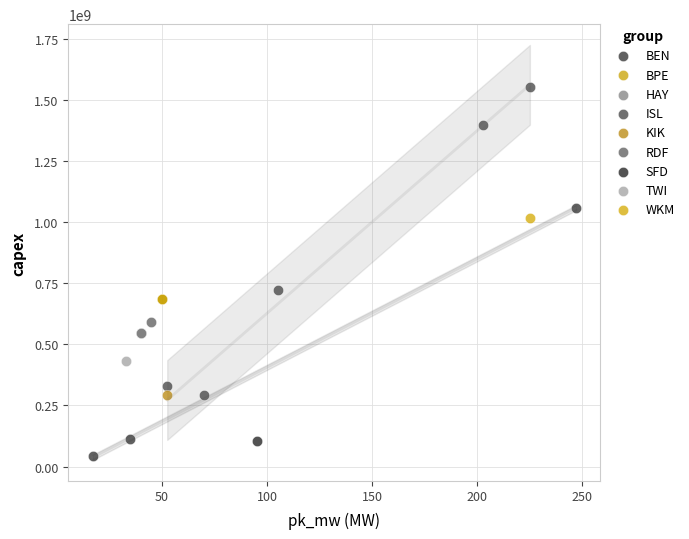

What are all the series names shown in the legend?

BEN, BPE, HAY, ISL, KIK, RDF, SFD, TWI, WKM